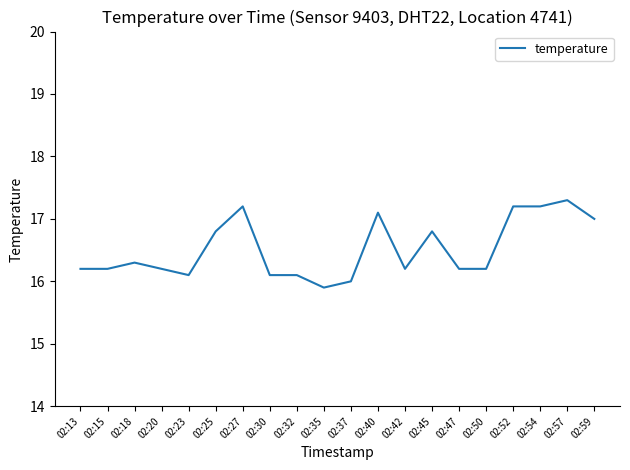

What is the sum of the values at 02:59 and 02:23?

33.1